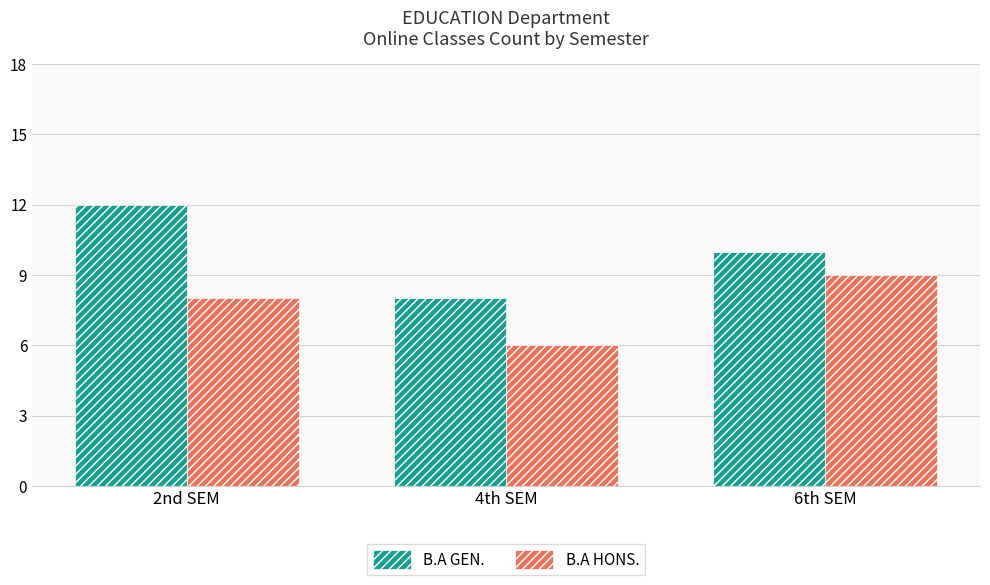

How many data points does each series have?

3